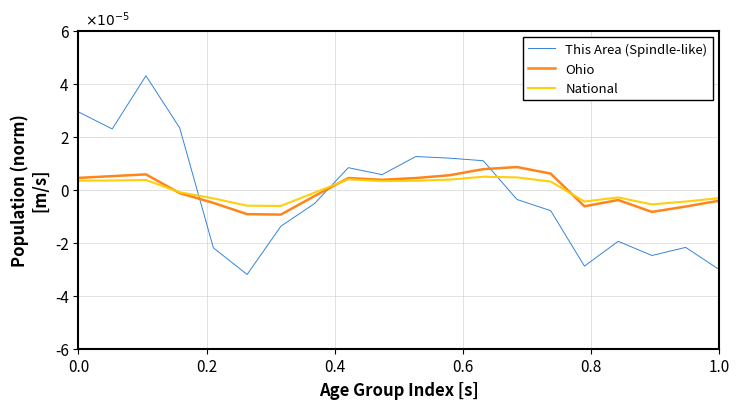

What are all the series names shown in the legend?

This Area (Spindle-like), Ohio, National